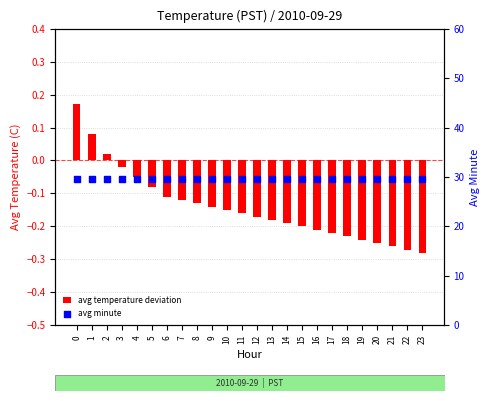

What is the total value across all series at 1?

29.6